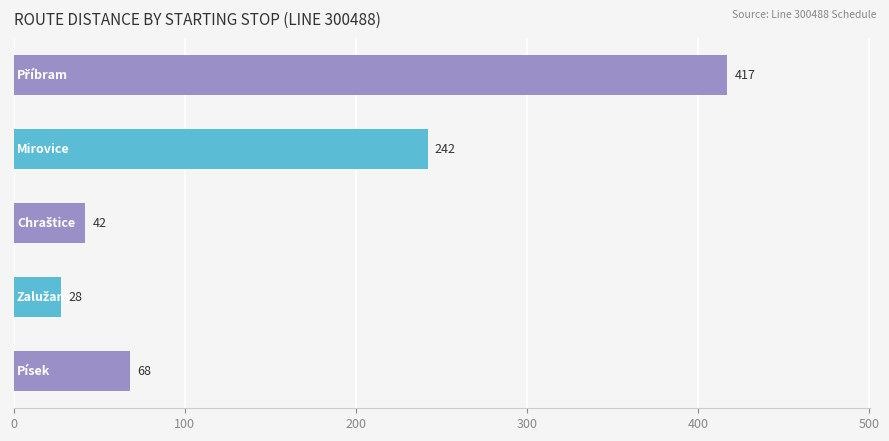

What is the difference between the second highest and second lowest values?

200